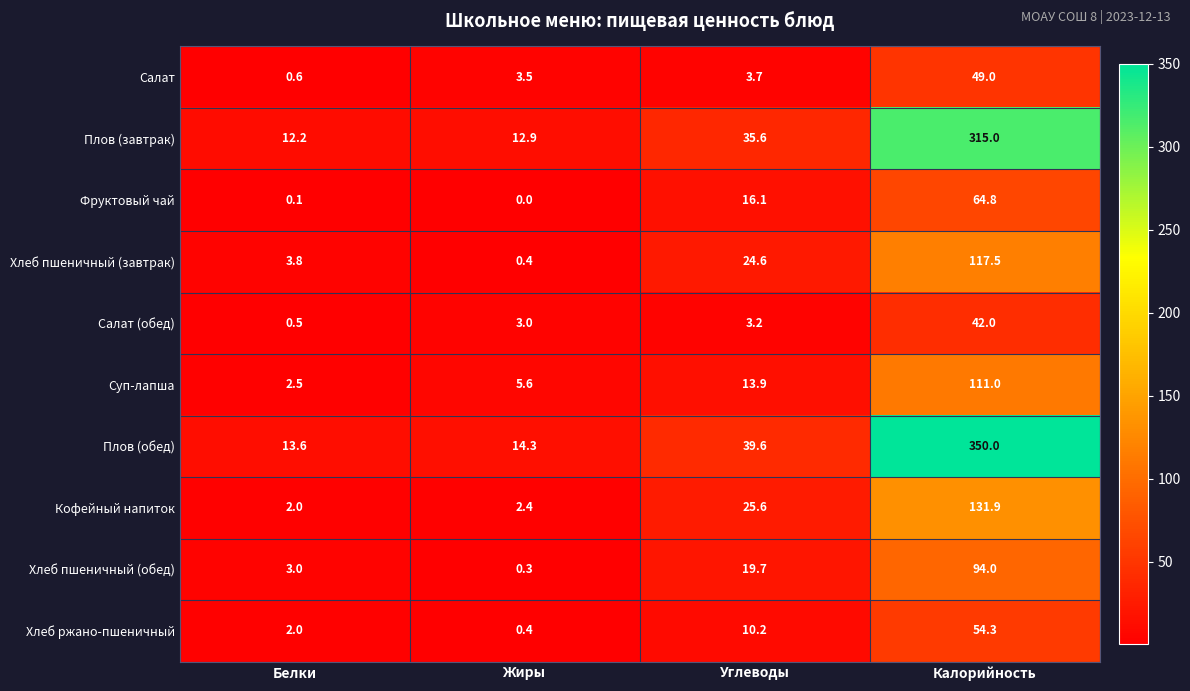

What is the sum of all Хлеб пшеничный (обед) values?

117.0